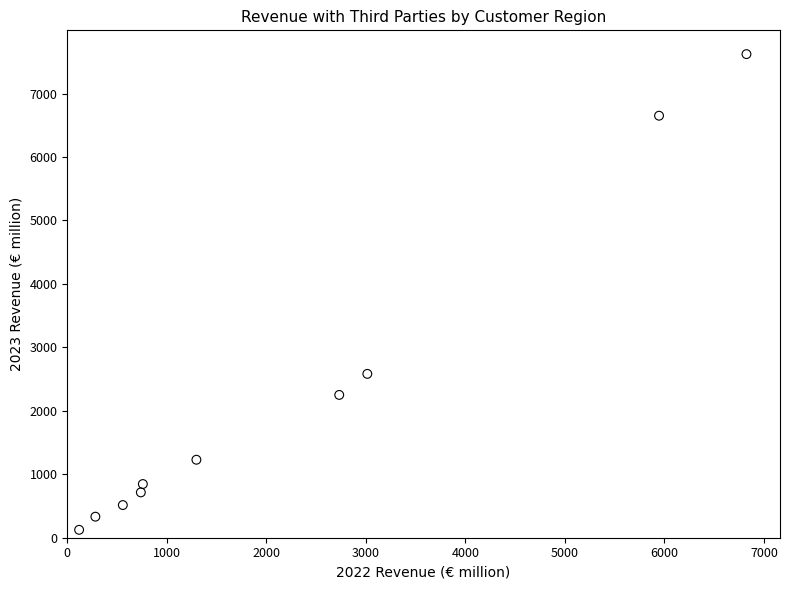

What is the average Y value?

2286.8